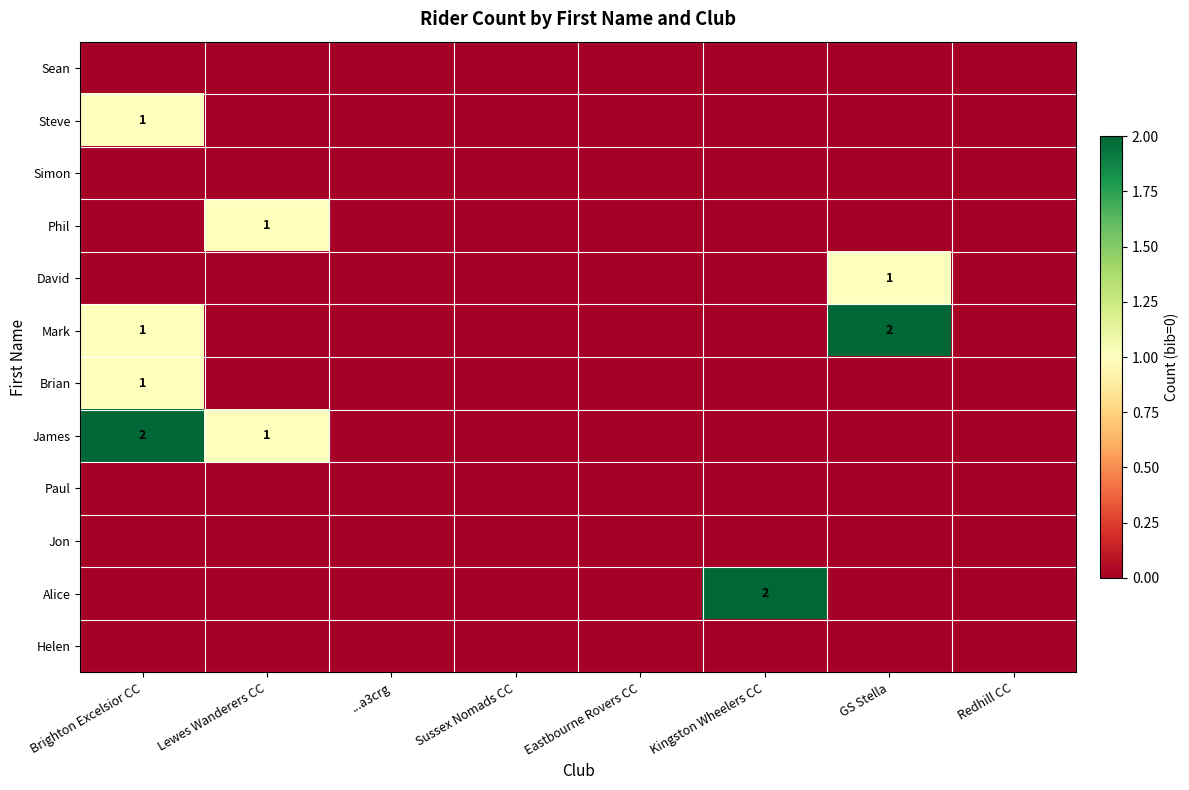

Is it true that Brian equals 1 at Brighton Excelsior CC?

True